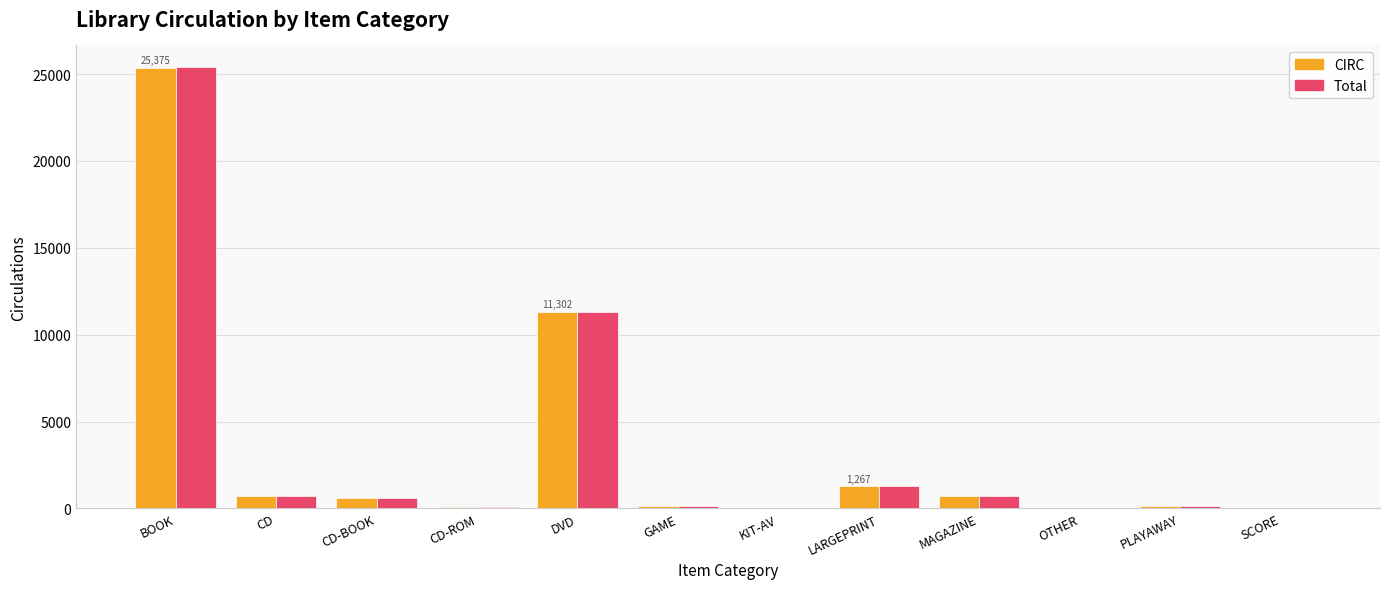

What is the average value of the Total series?

3361